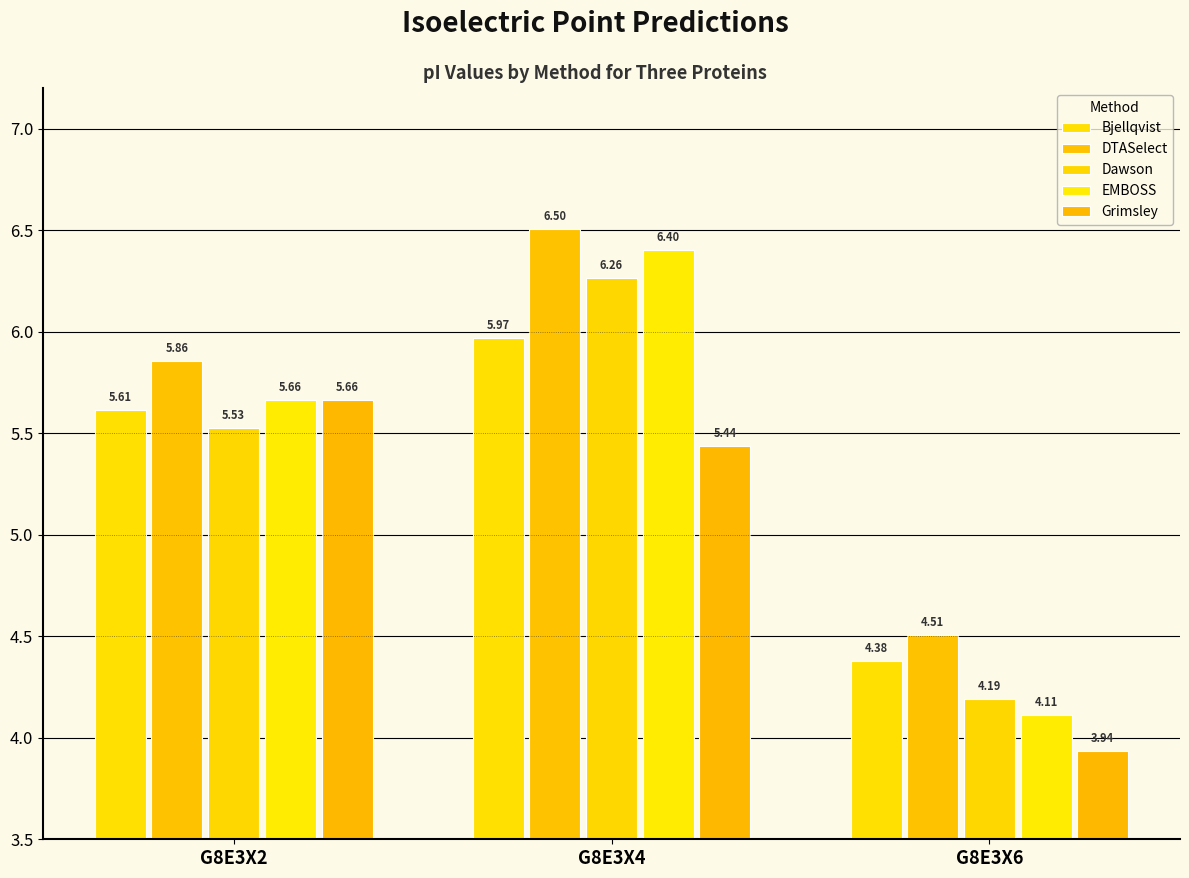

The Dawson series shows 4.2 at G8E3X6. True or false?

True